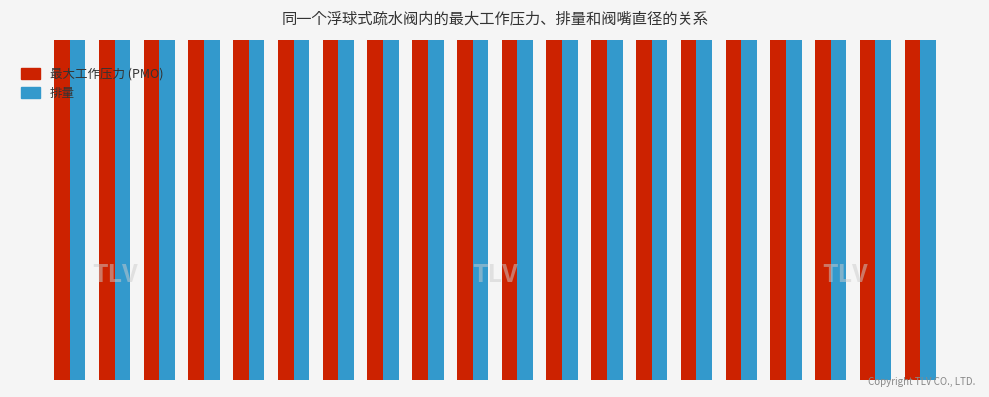

Rank the series by their average value, from lowest to highest.

排量, 最大工作压力 (PMO)